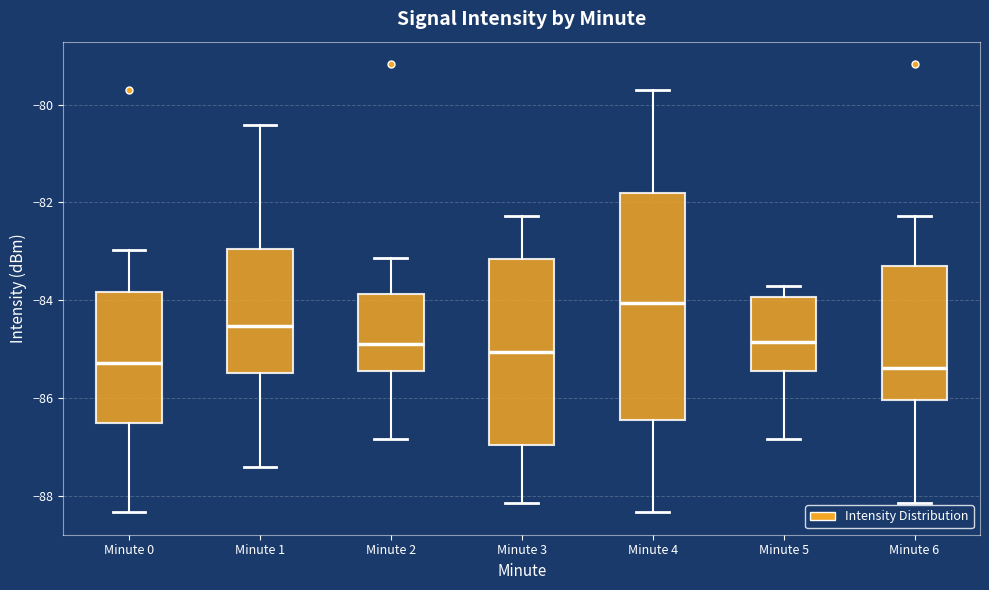

Where is the lower edge of the box for Minute 0 on the y-axis? The values are not printed on the chart, so give them approximately, as read against the axis.

-86.6